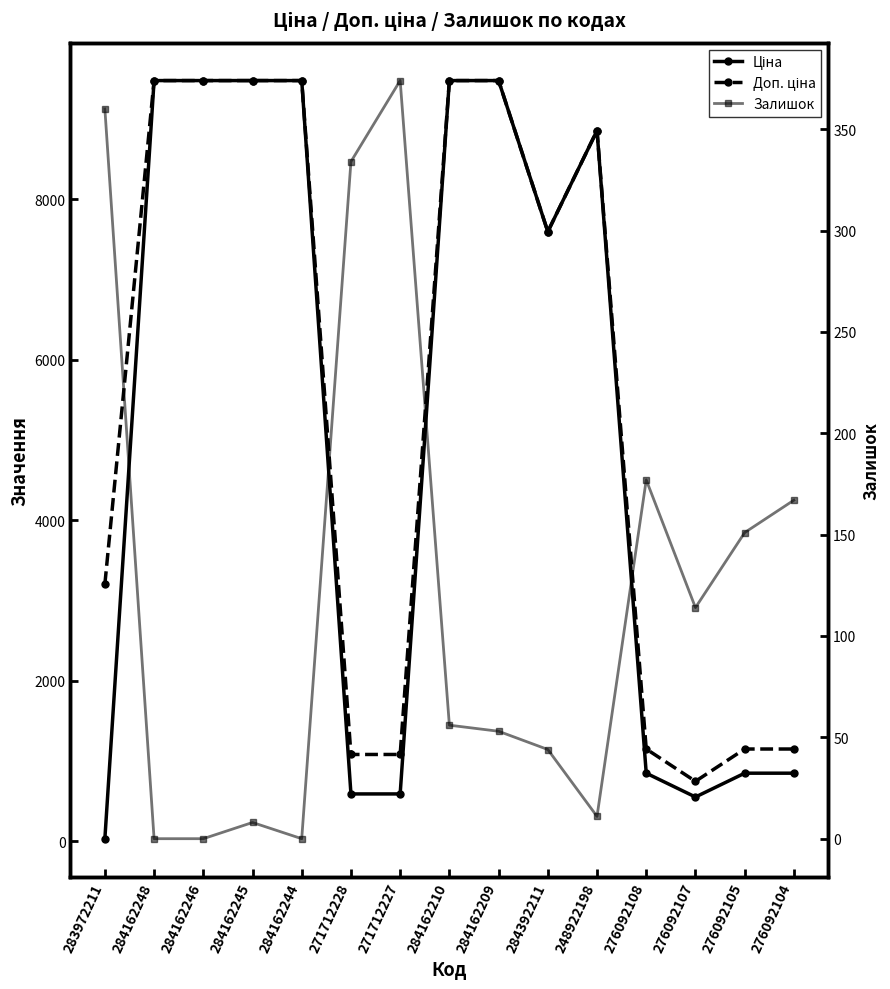

True or false: Ціна and Доп. ціна cross at least once.

False